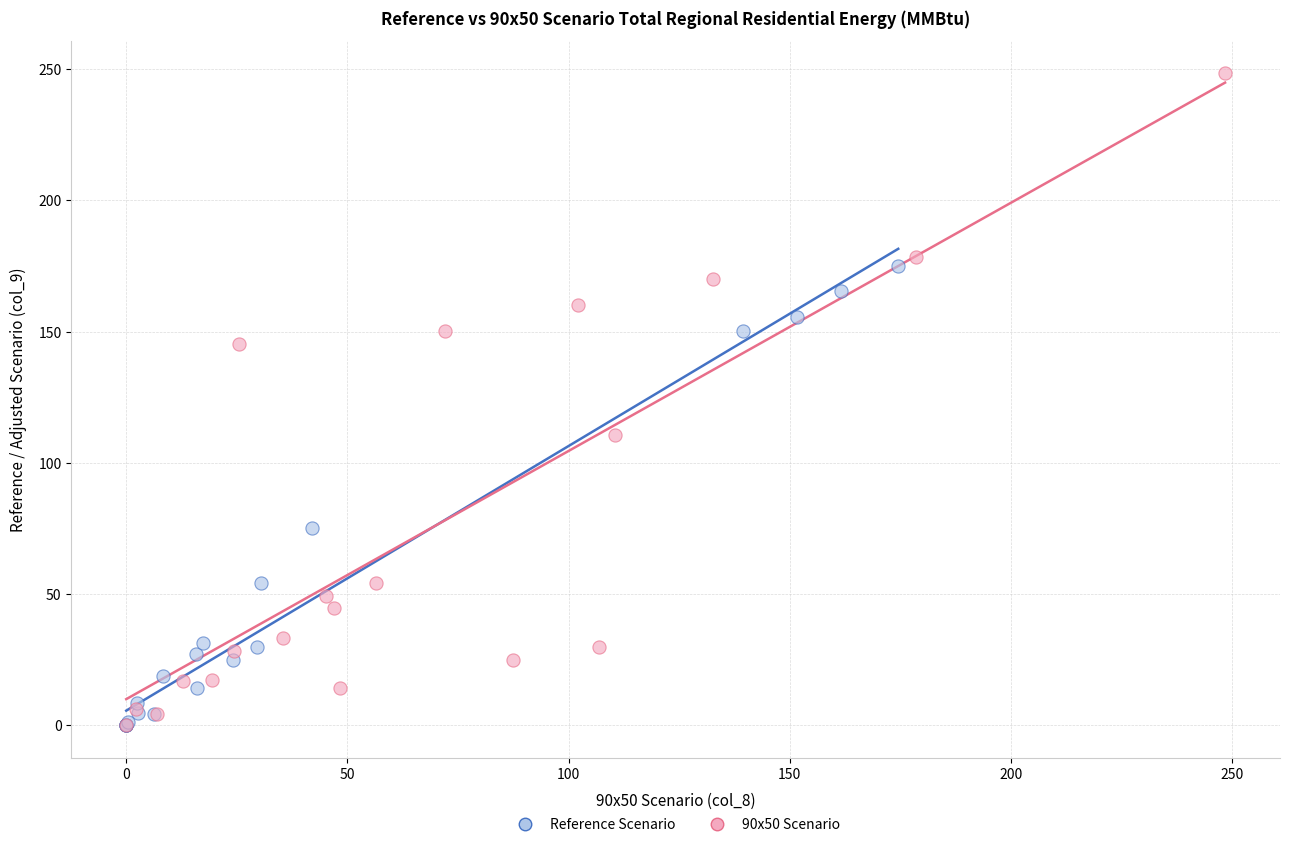

What are all the series names shown in the legend?

Reference Scenario, 90x50 Scenario